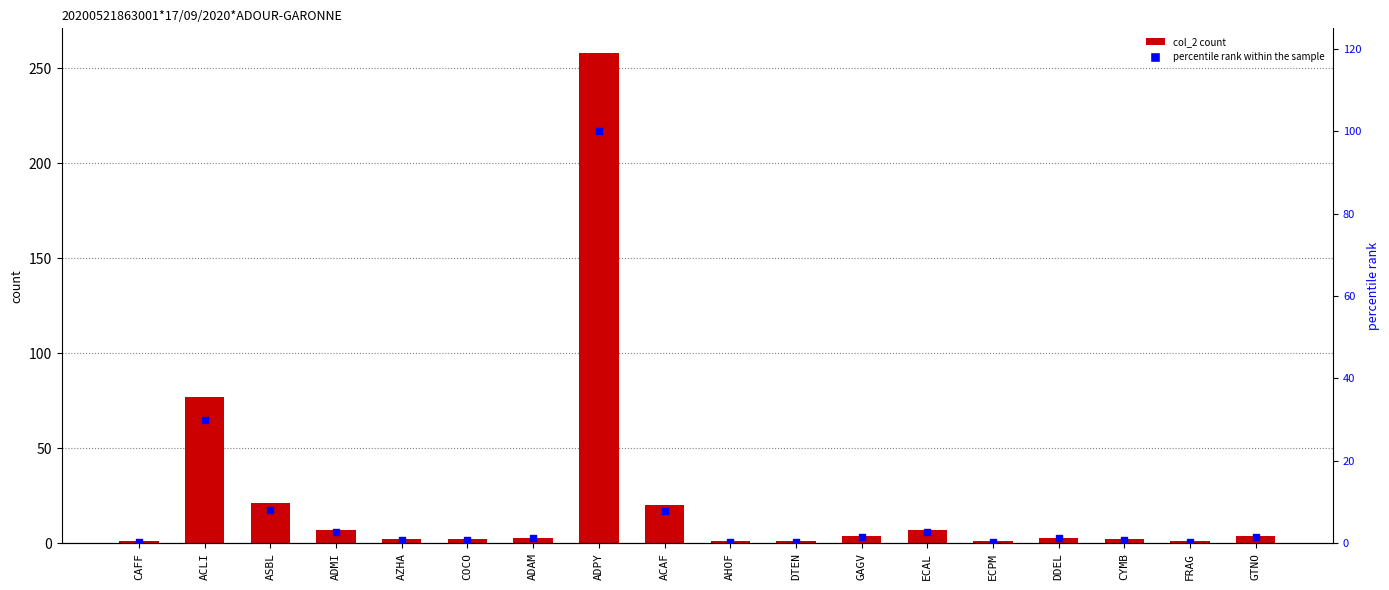

What is the total value across all series at ADMI?

9.7